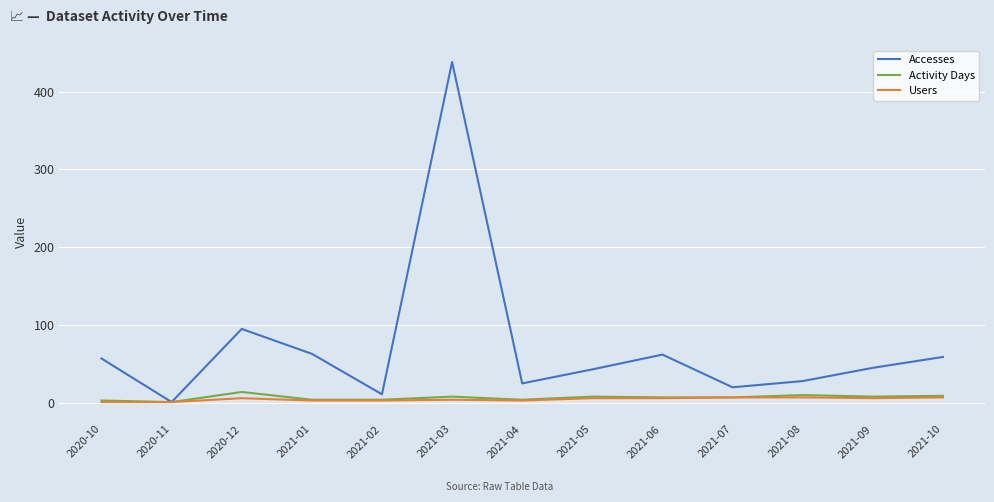

True or false: Users has a value of 6 at 2021-05.

True